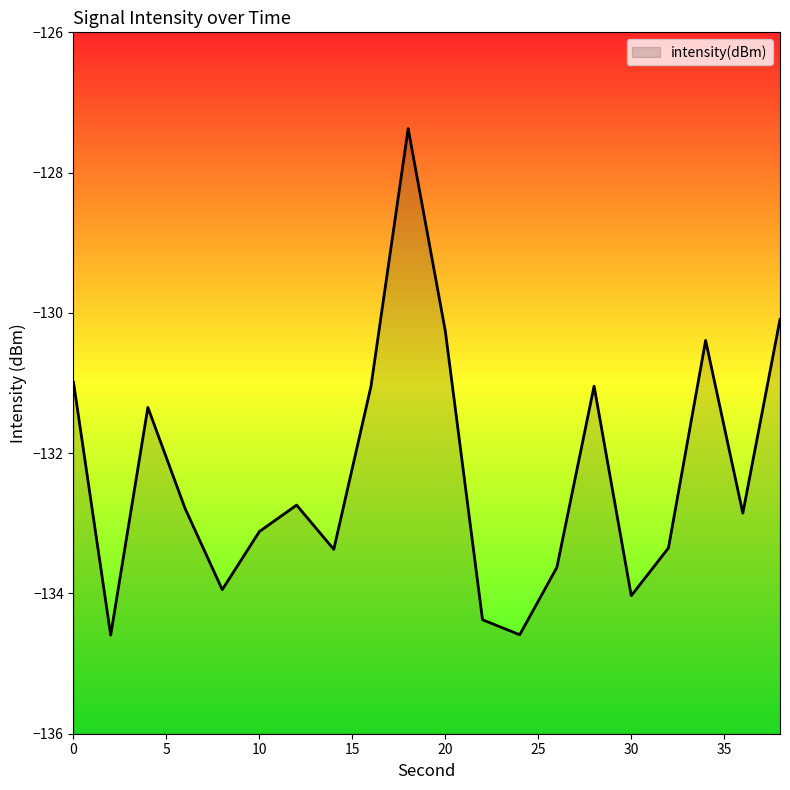

At which category does the data reach its first local valley?

2